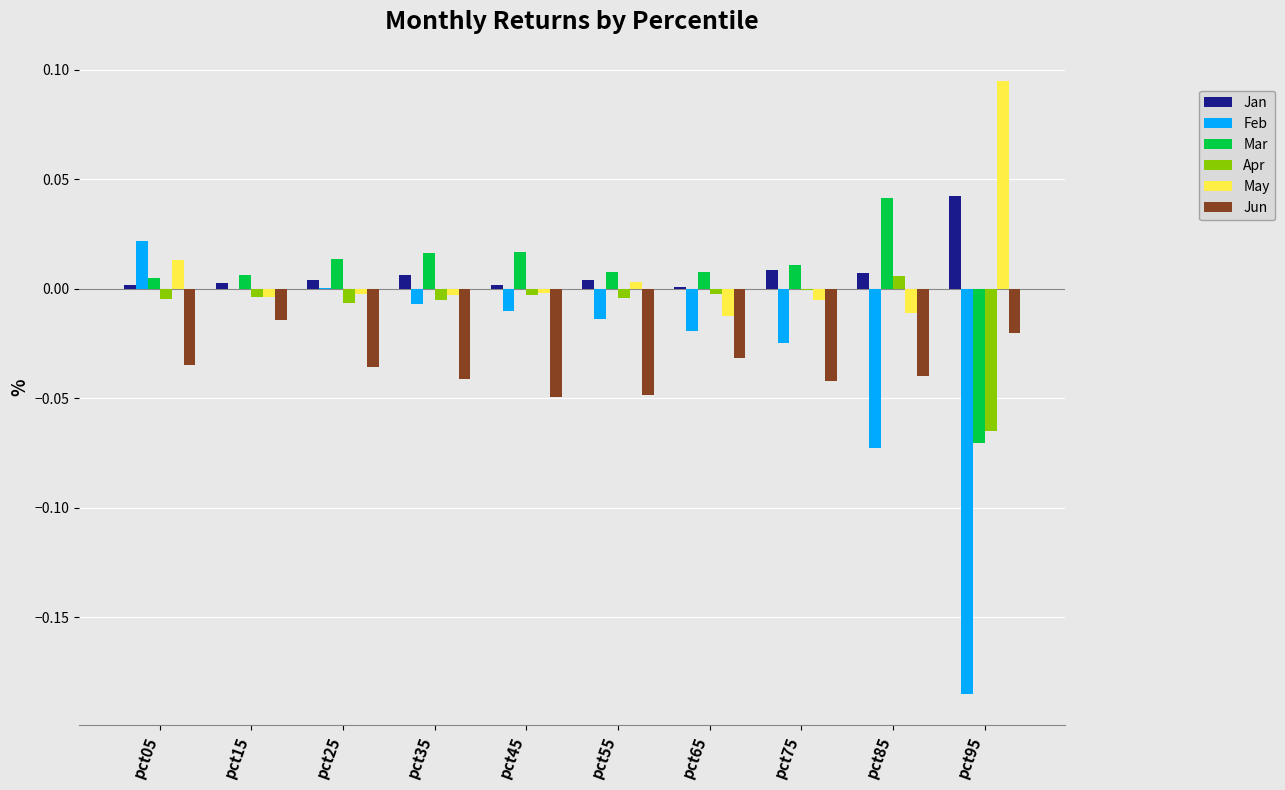

Which series has the largest range (max minus min)?

Feb